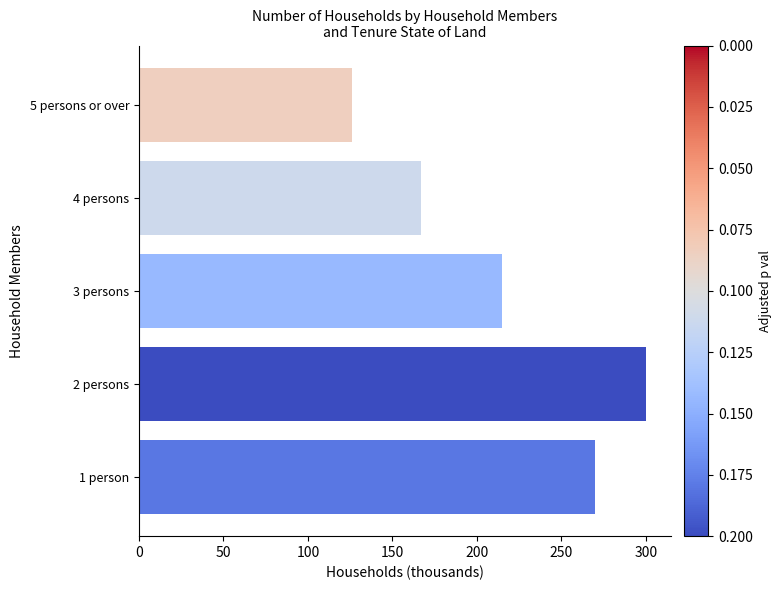

Reading bottom to top, what are all the values shown in this chart?

1 person=270	2 persons=300	3 persons=215	4 persons=167	5 persons or over=126